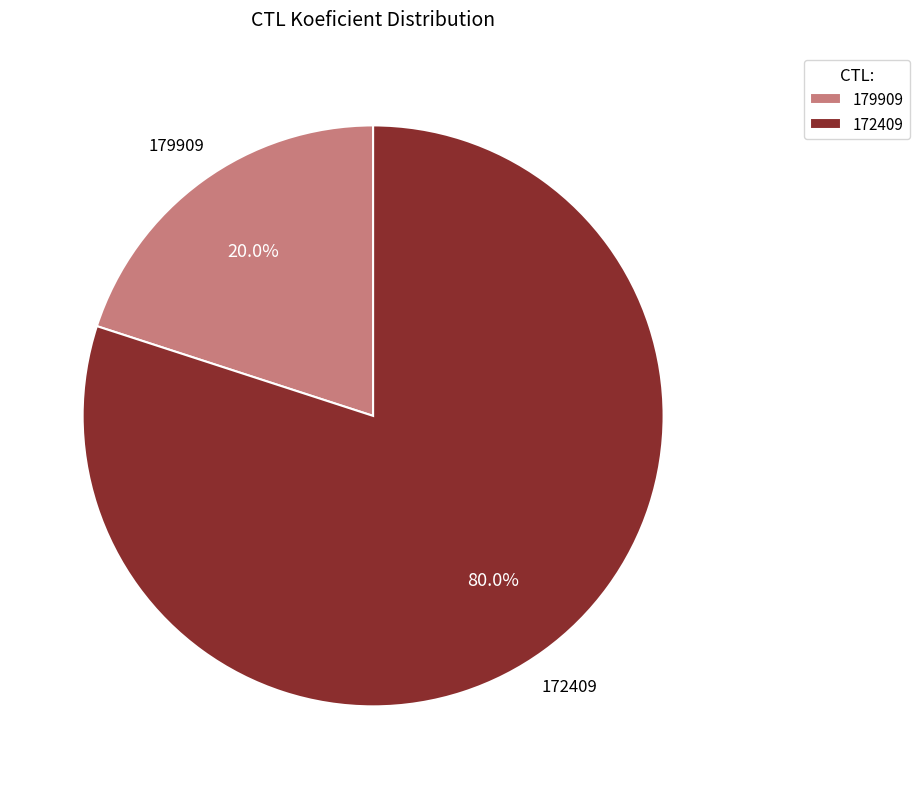

Which category has the biggest portion of the pie?

172409